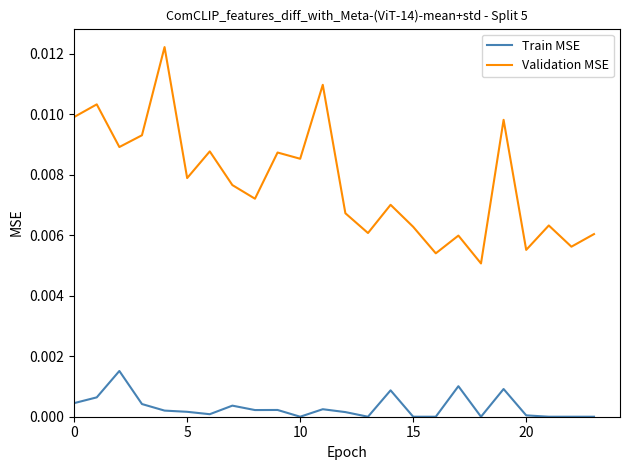

List the series in order of their overall mean, lowest first.

Train MSE, Validation MSE